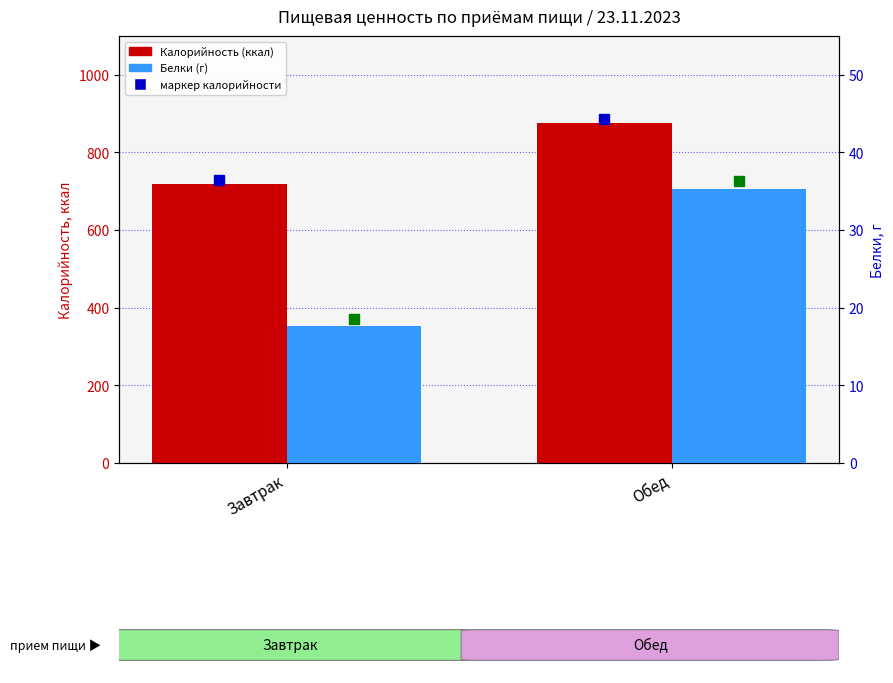

How many bars are there in total?

4